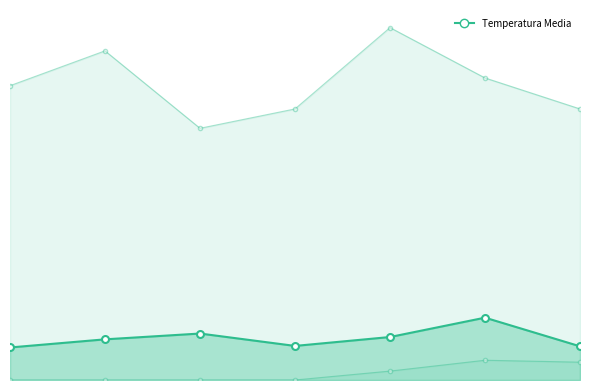

Reading left to right, transcribe all the data shown in this chart.

8.4	10.5	12.0	8.8	11.1	16.1	8.7